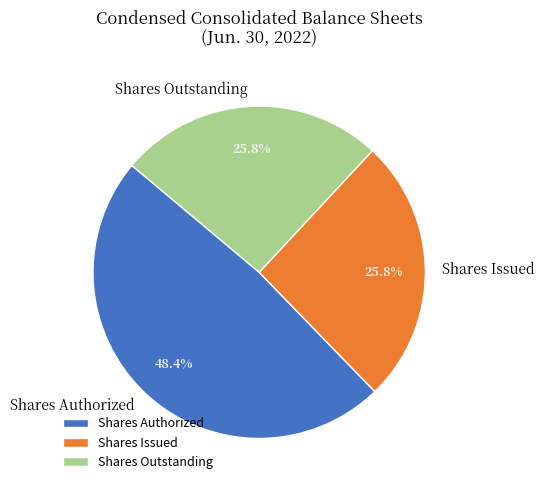

Which category has the biggest portion of the pie?

Shares Authorized